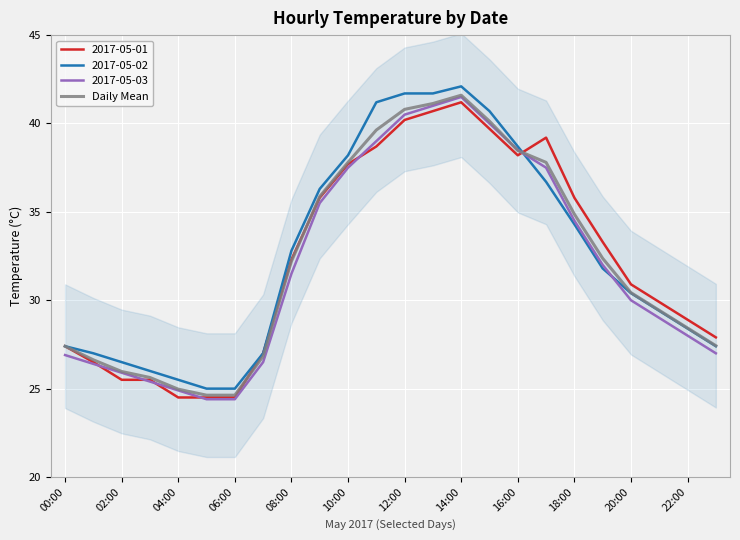

What is the value of the 20th point from the left?

32.4